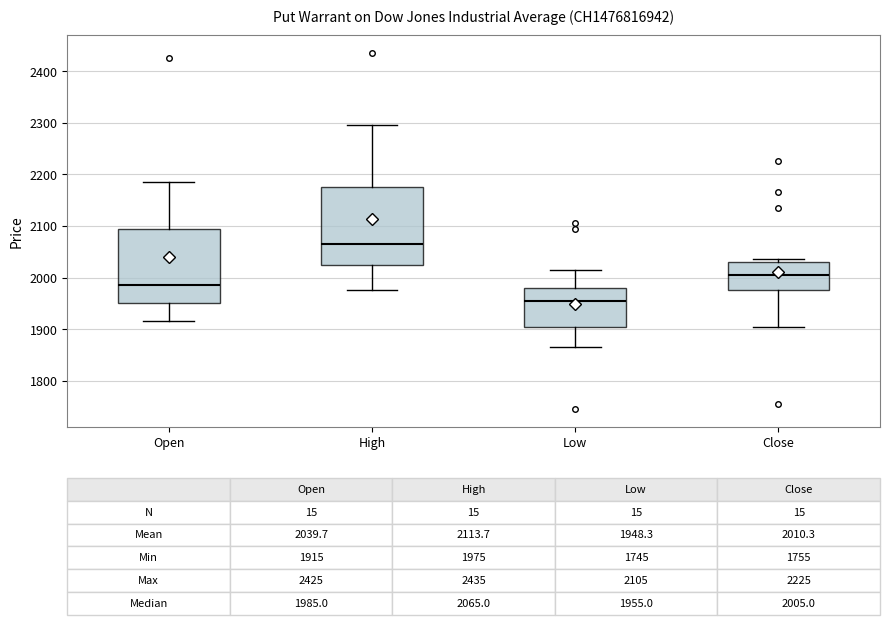

Which box's median line is the lowest?

Low